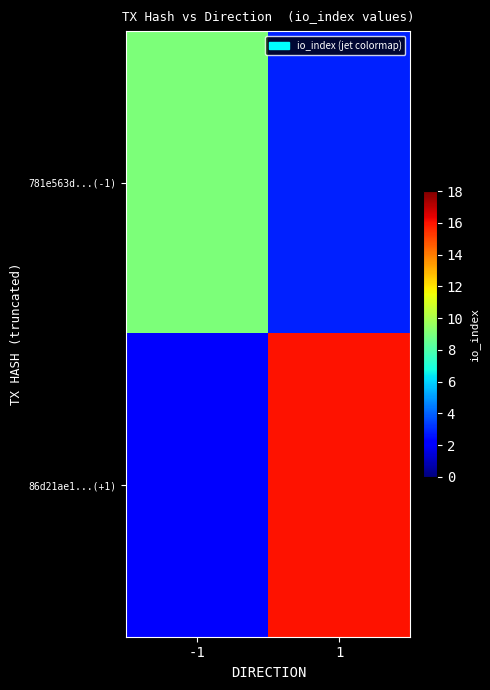

Rank the series by their maximum value, from highest to lowest.

86d21ae1...(+1), 781e563d...(-1)